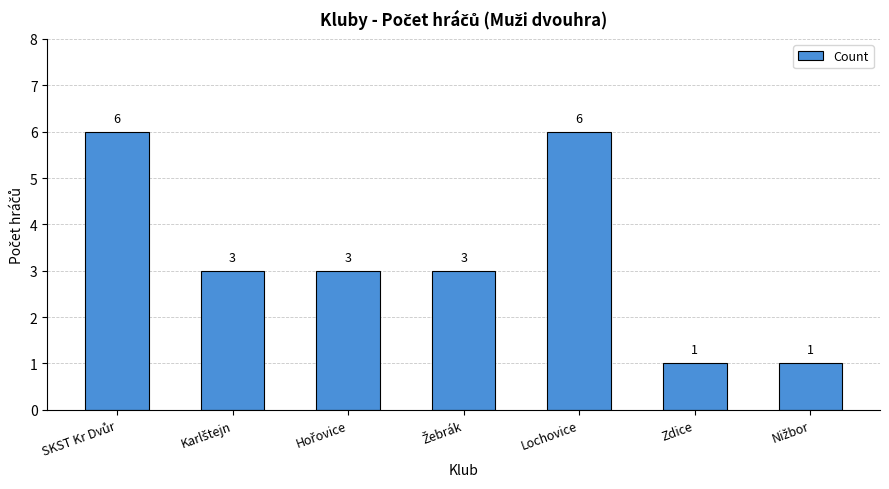

What is the value of the 7th bar from the left?

1